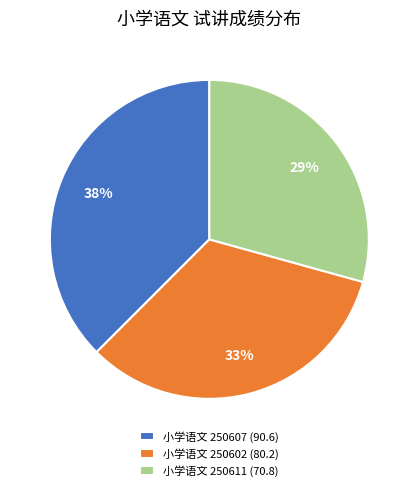

Does 小学语文 250611 represent more than half of the total?

No